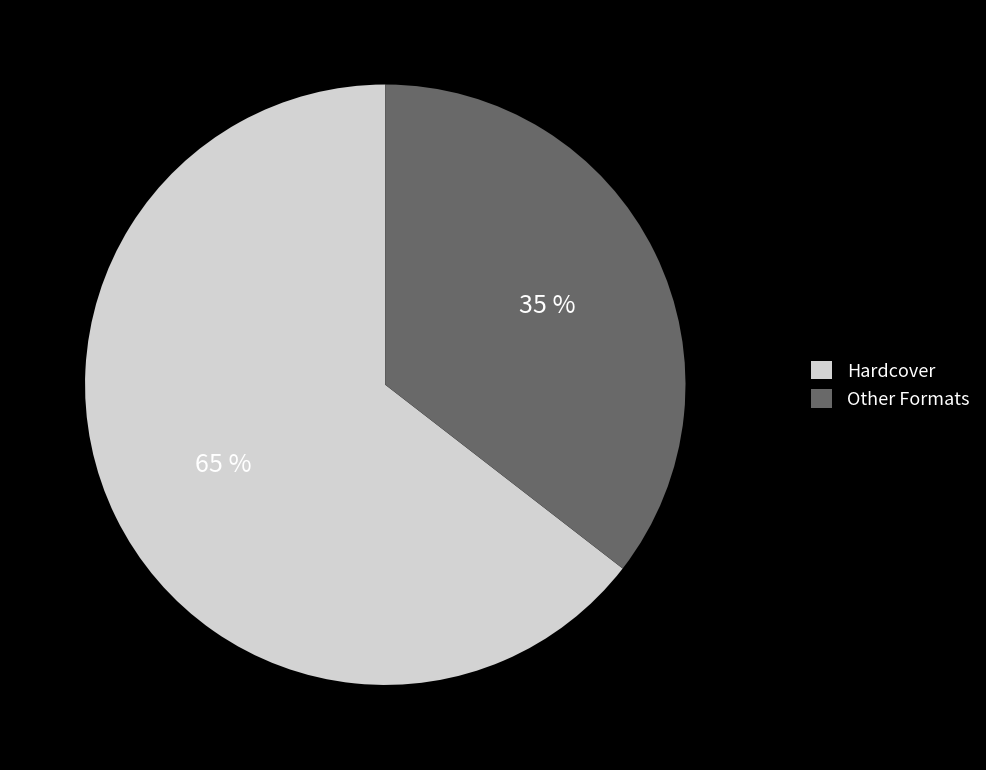

Which has a higher value, Hardcover or Other Formats?

Hardcover